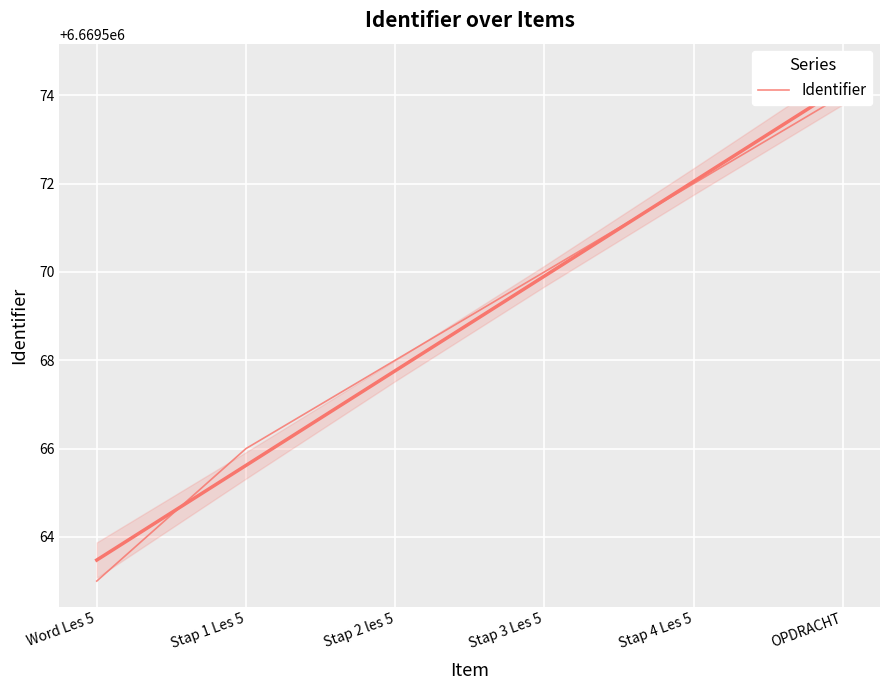

Reading right to left, what are all the values shown in this chart?

6669574	6669572	6669570	6669568	6669566	6669563